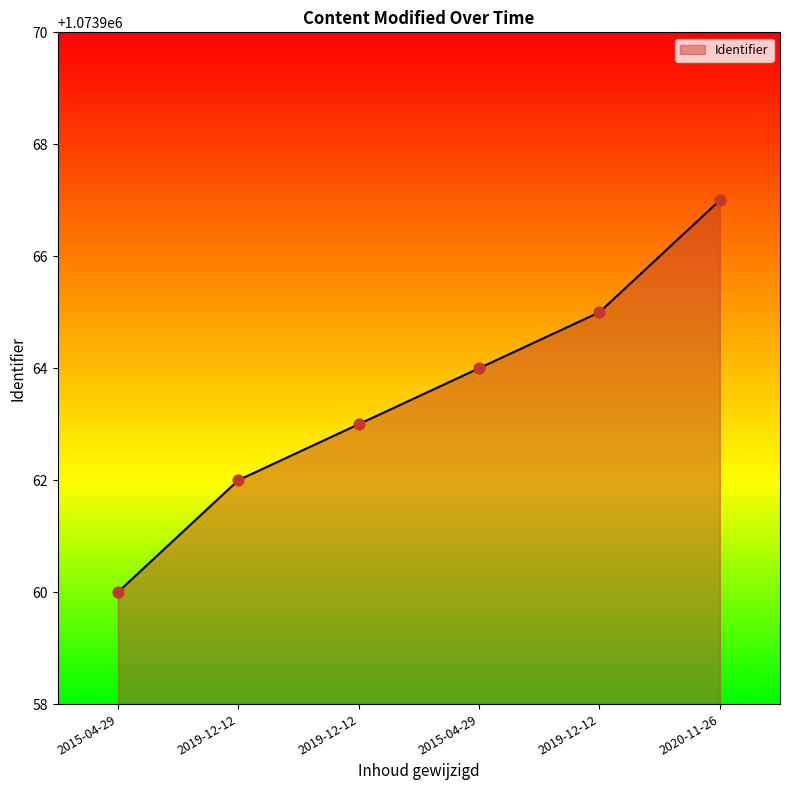

Approximately how many times larger is the value at 2020-11-26 compared to 2019-12-12?

1.0